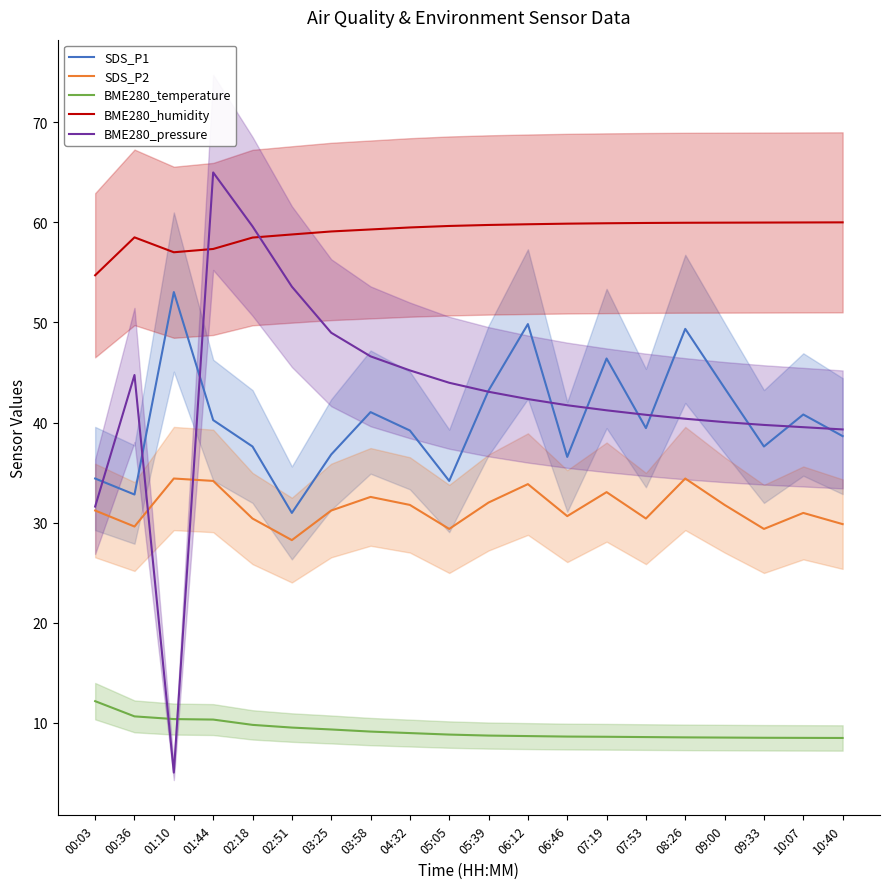

The SDS_P2 series shows 33.0 at 07:19. True or false?

True